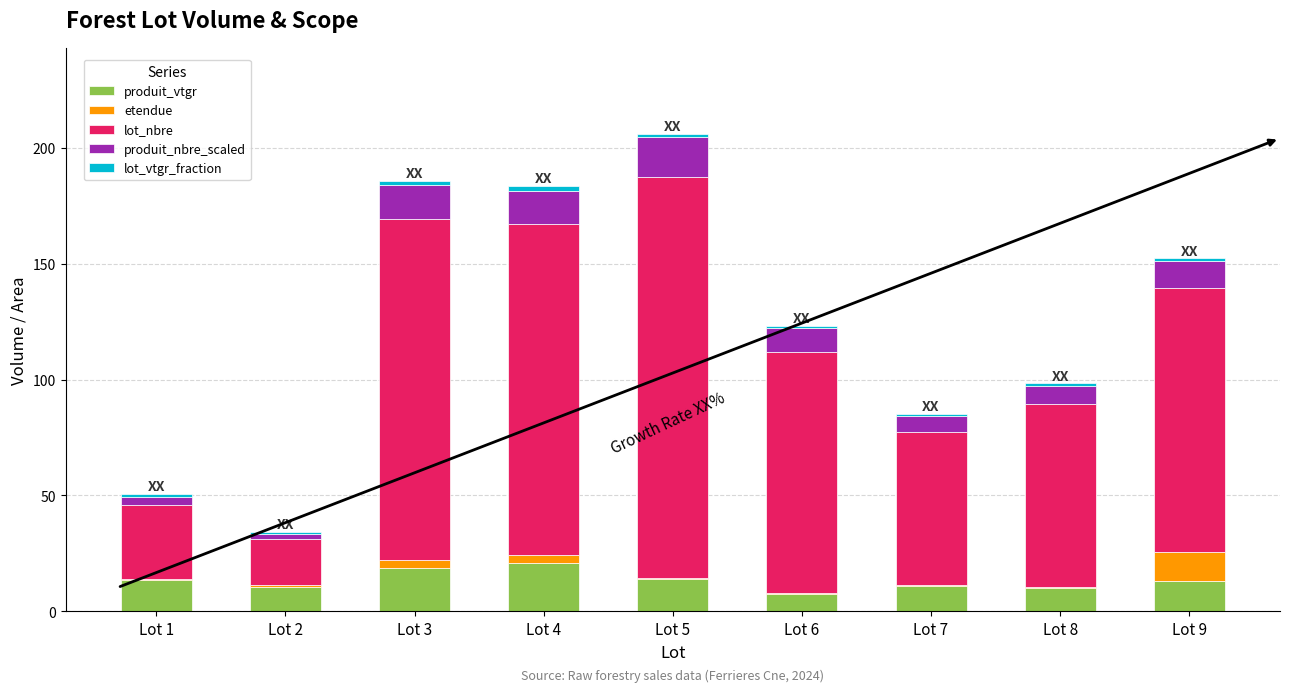

What is the sum of all produit_vtgr values?

119.2